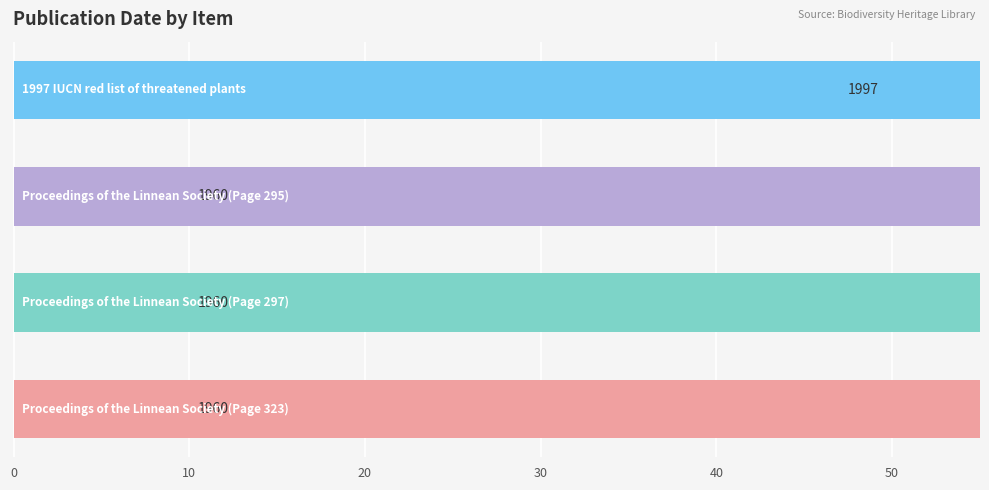

How many series are shown in this chart?

1